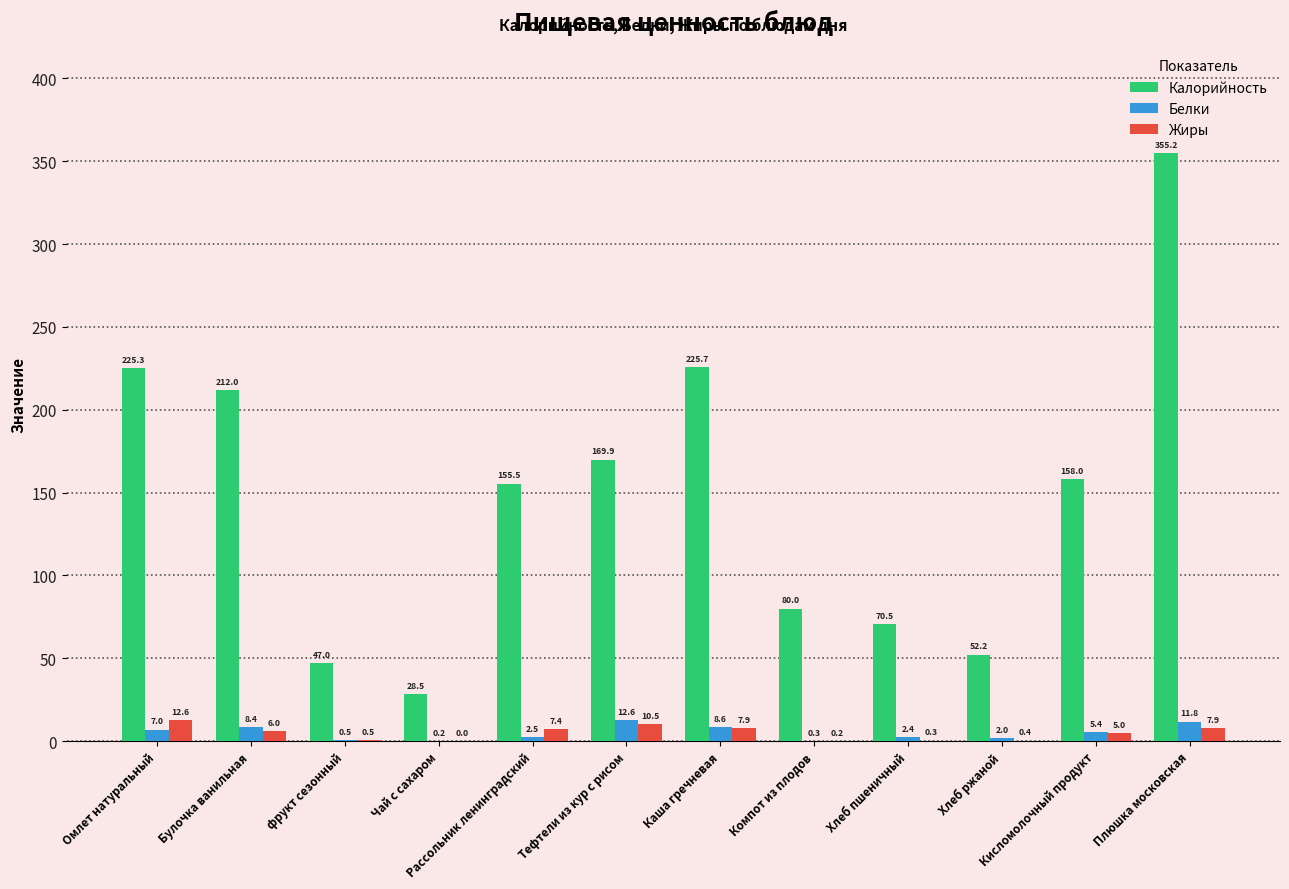

Reading left to right, list all the values displayed in this chart.

Калорийность: 225.3	212.0	47.0	28.5	155.5	169.9	225.7	80.0	70.5	52.2	158.0	355.2
Белки: 7.0	8.4	0.5	0.2	2.5	12.6	8.6	0.3	2.4	2.0	5.4	11.8
Жиры: 12.6	6.0	0.5	0.0	7.4	10.5	7.9	0.2	0.3	0.4	5.0	7.9